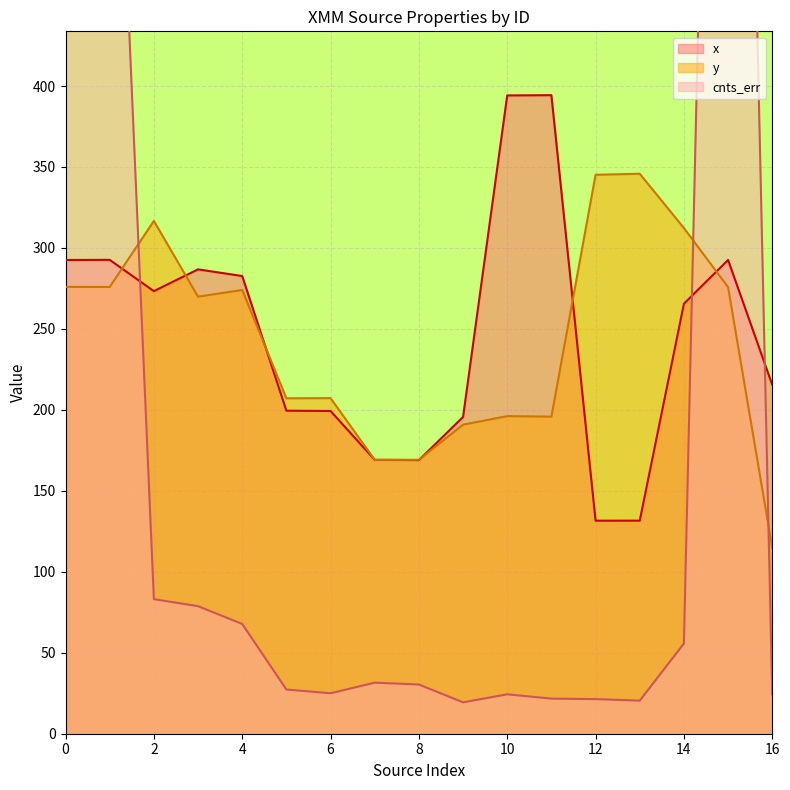

The y series shows 169.2 at 8. True or false?

True